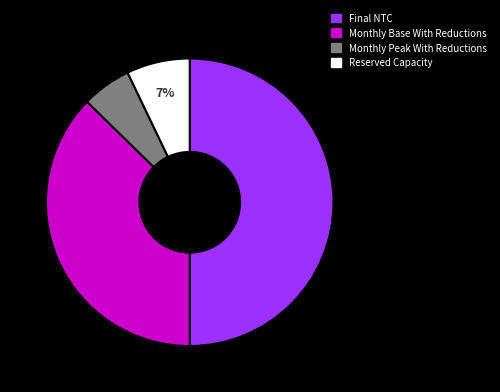

Count the number of slices in the pie.

4